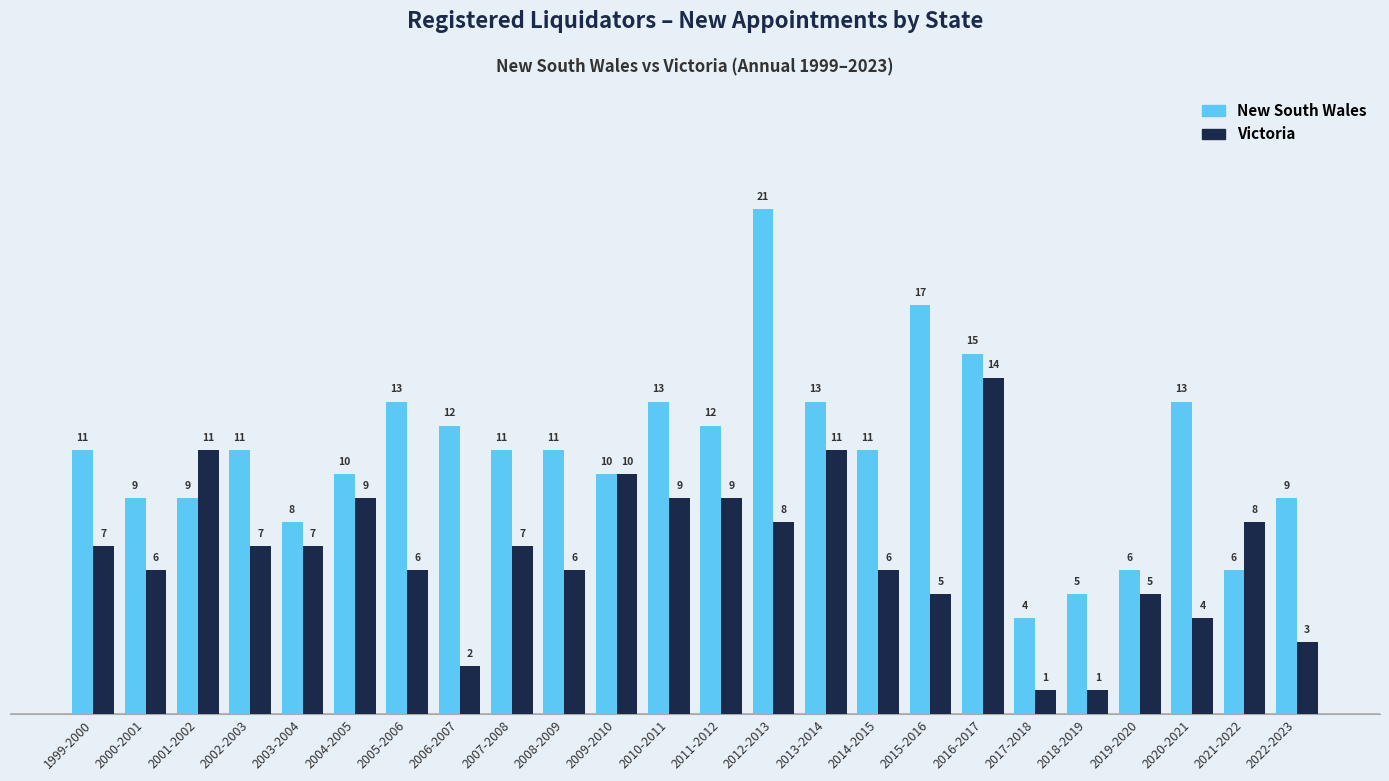

How many groups of bars are there?

24